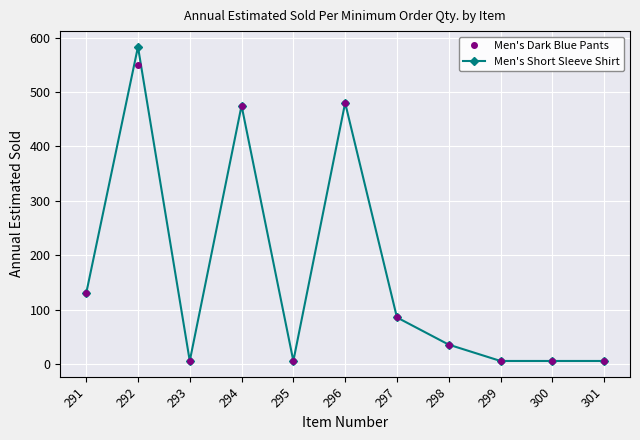

What is the sum of the Men's Dark Blue Pants values at 296 and 300?

486